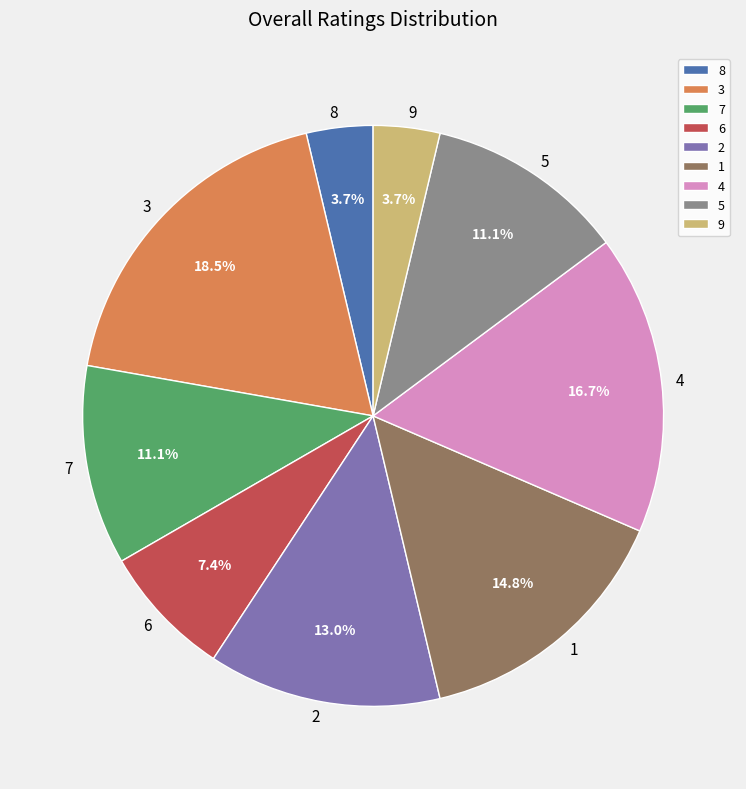

How much of the chart is everything except 2?

87.0%